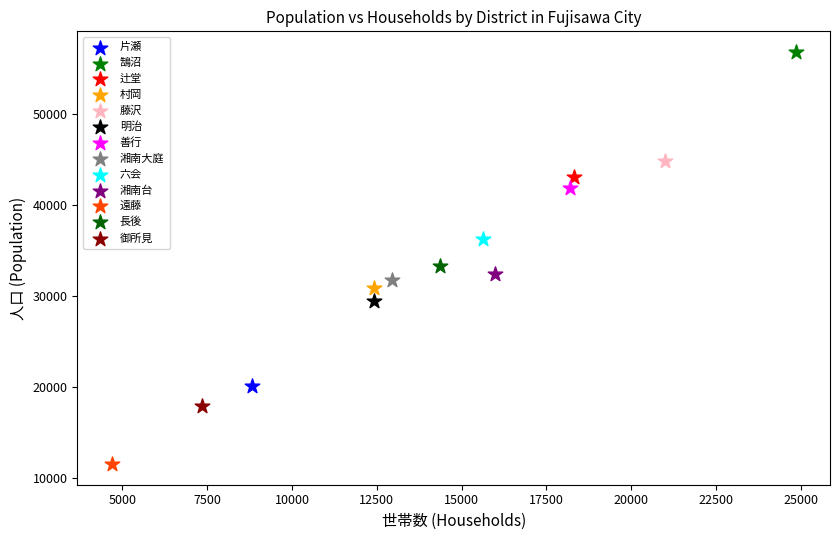

What are all the series names shown in the legend?

片瀬, 鵠沼, 辻堂, 村岡, 藤沢, 明治, 善行, 湘南大庭, 六会, 湘南台, 遠藤, 長後, 御所見